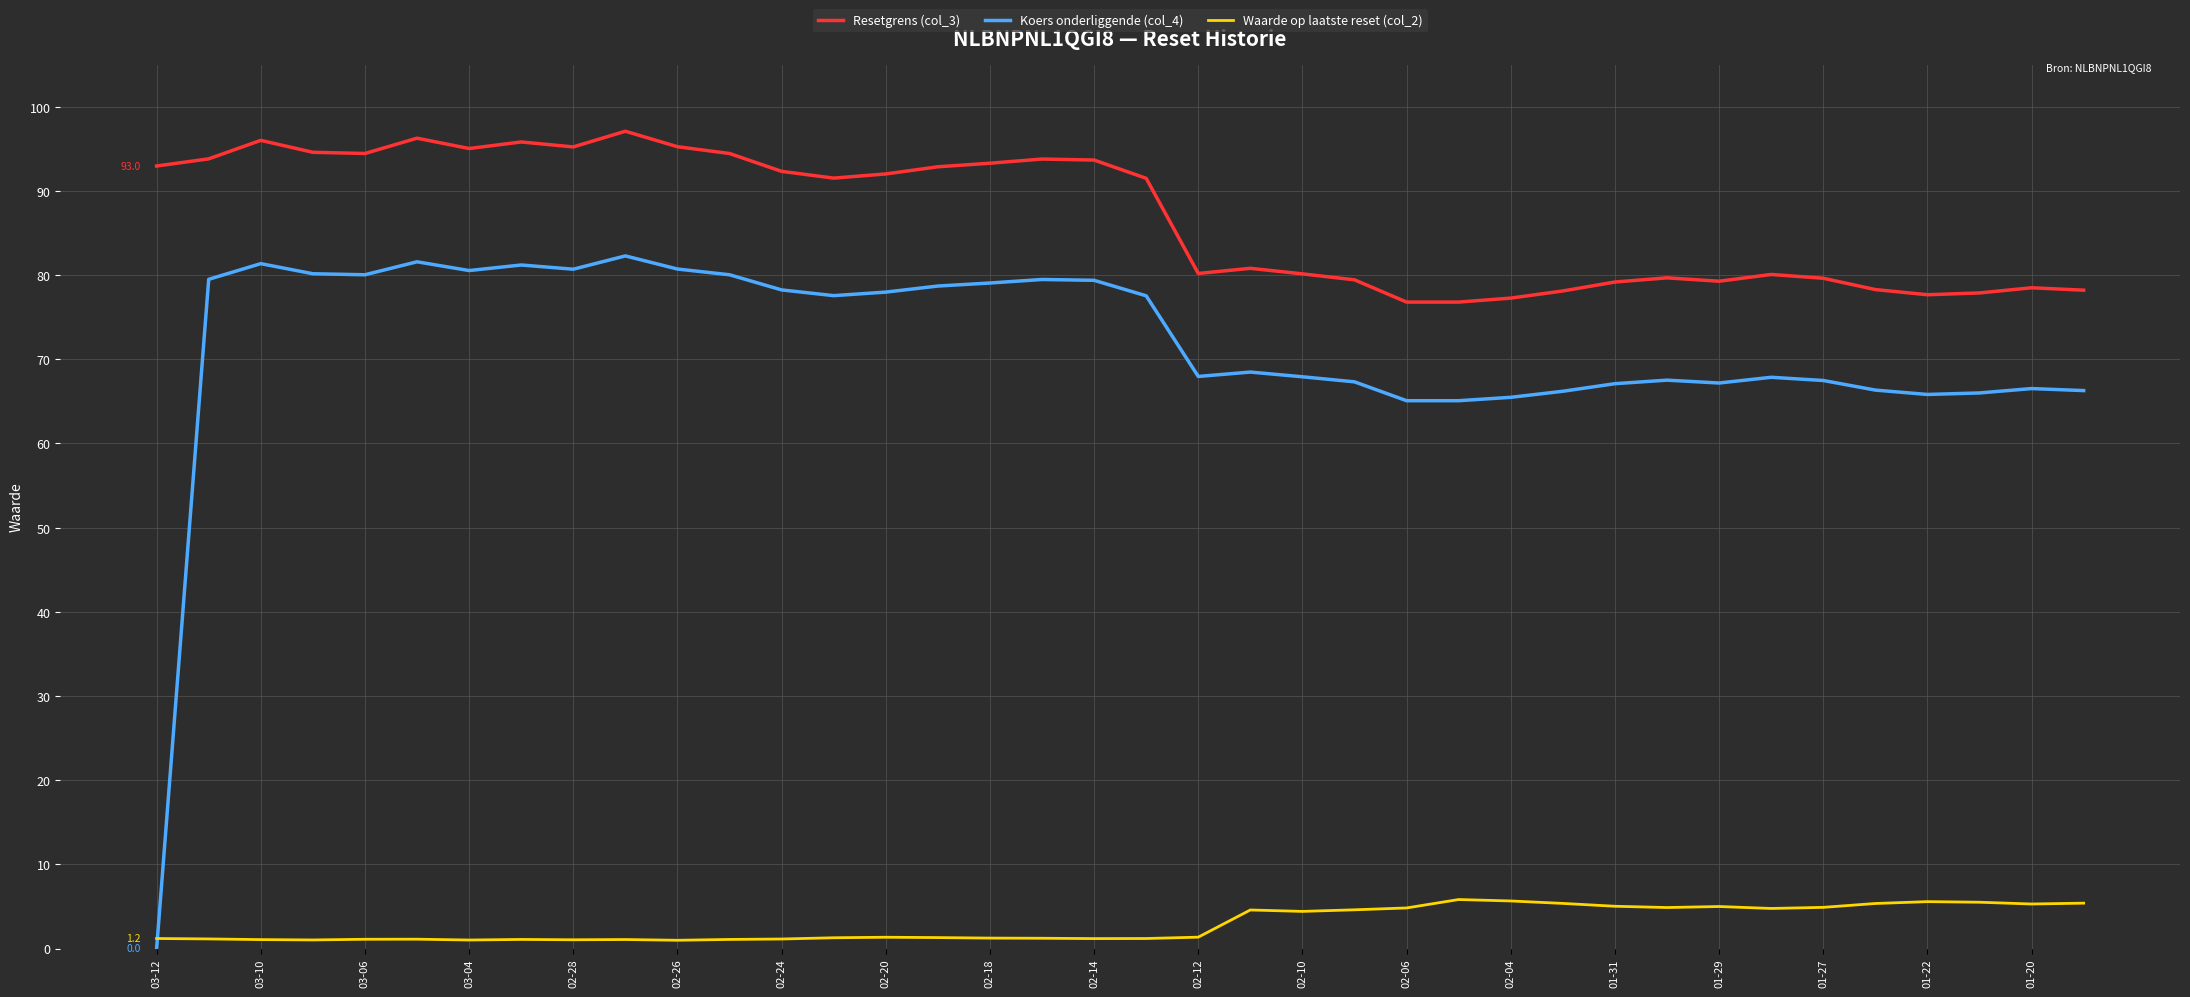

What is the maximum value for Resetgrens (col_3)?

97.1